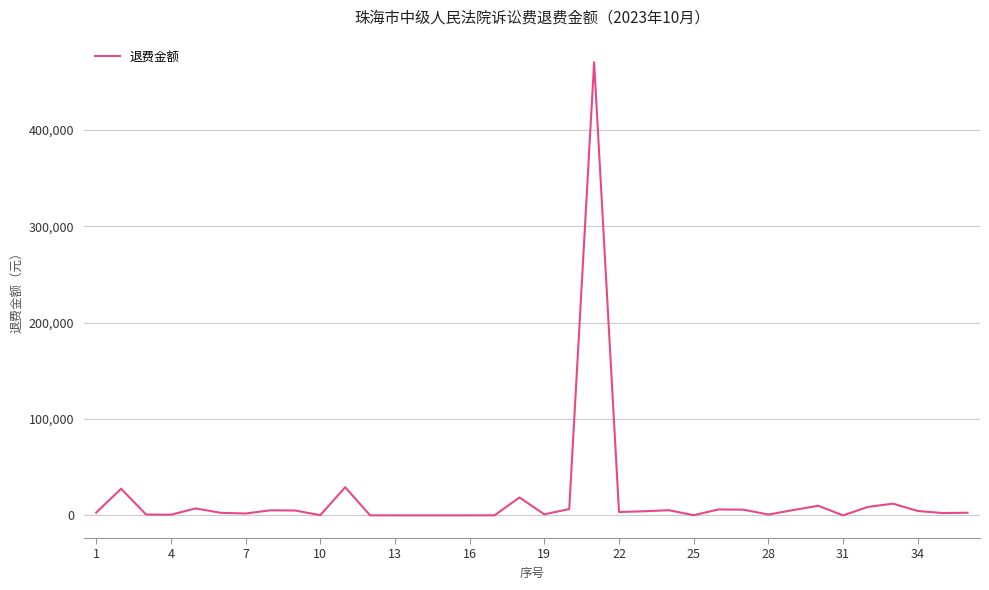

What is the greatest value displayed?

470054.0